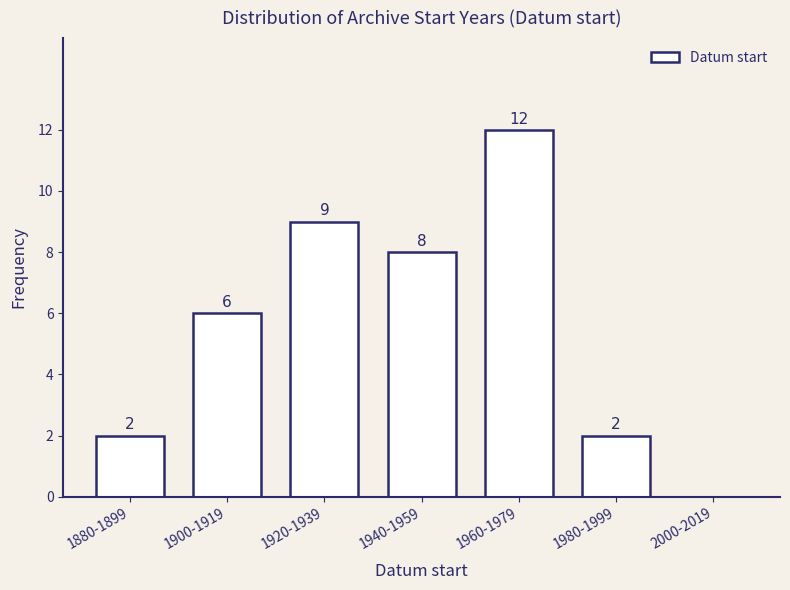

Reading left to right, extract all data points from this chart.

1880-1899=2	1900-1919=6	1920-1939=9	1940-1959=8	1960-1979=12	1980-1999=2	2000-2019=0